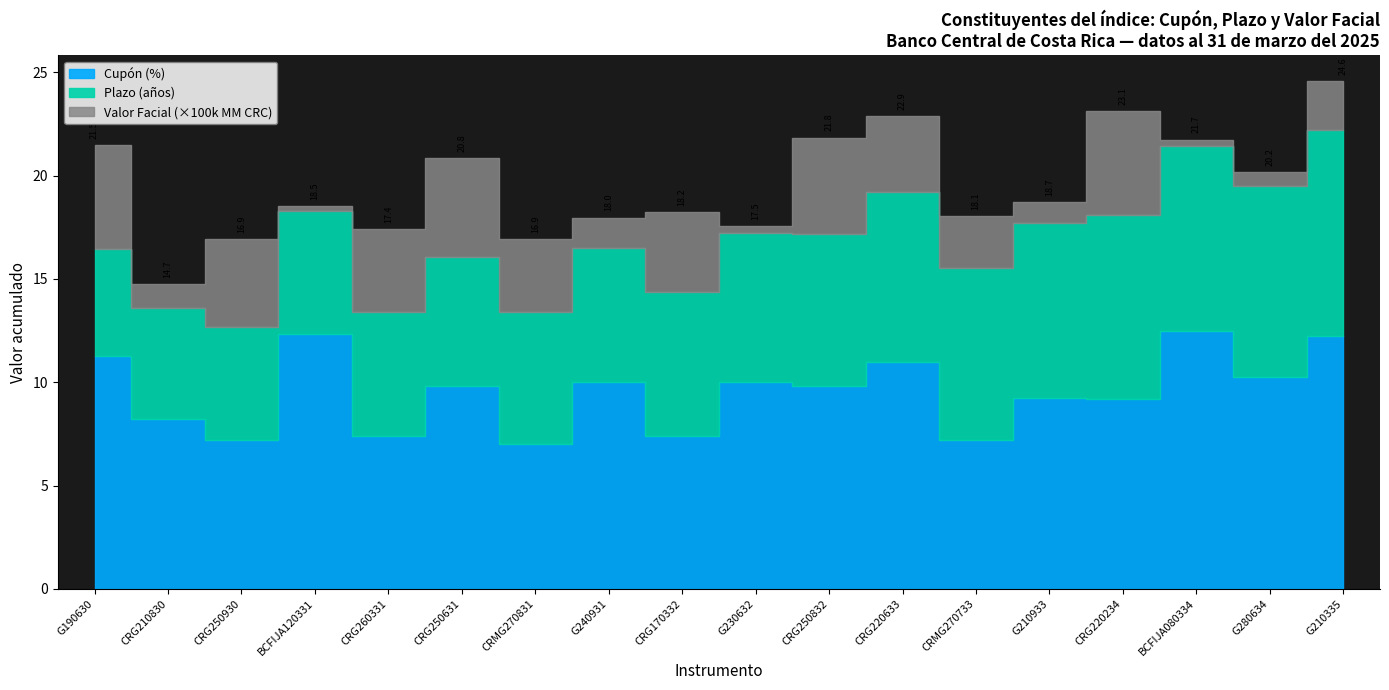

True or false: Valor Facial (MM CRC) has a value of 51193.9 at G230632.

False